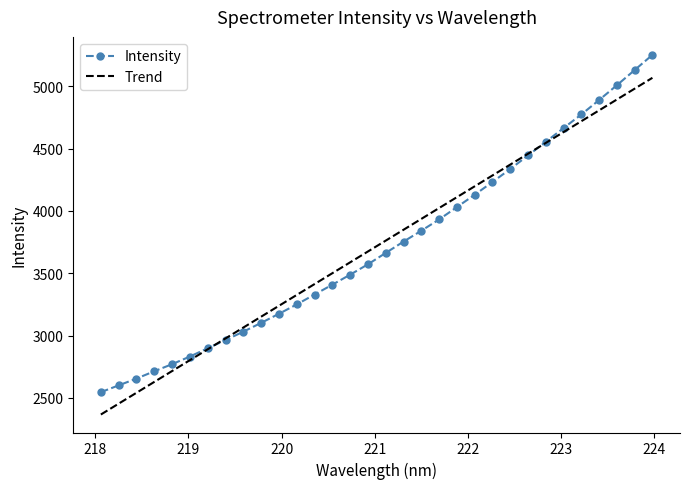

Which series has the widest spread of values?

Intensity